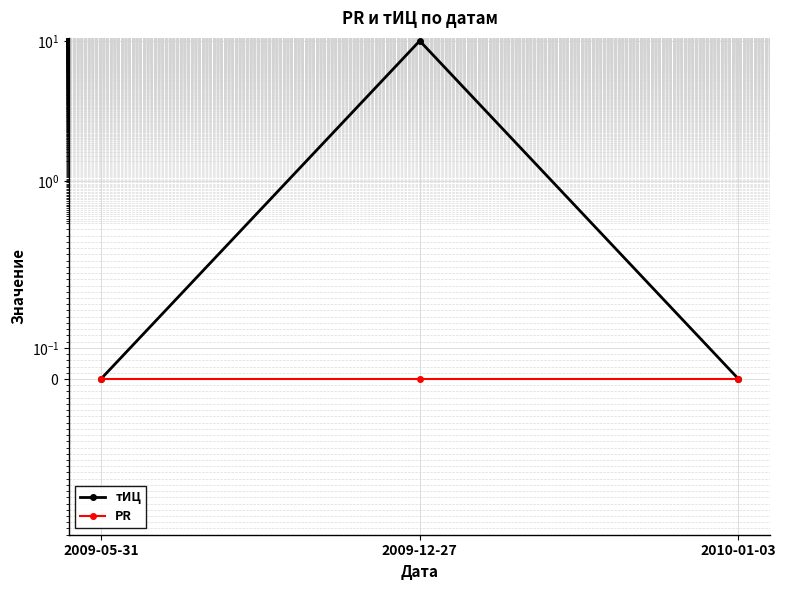

Is the value of тИЦ at 2009-05-31 greater than the value of PR at 2010-01-03?

No